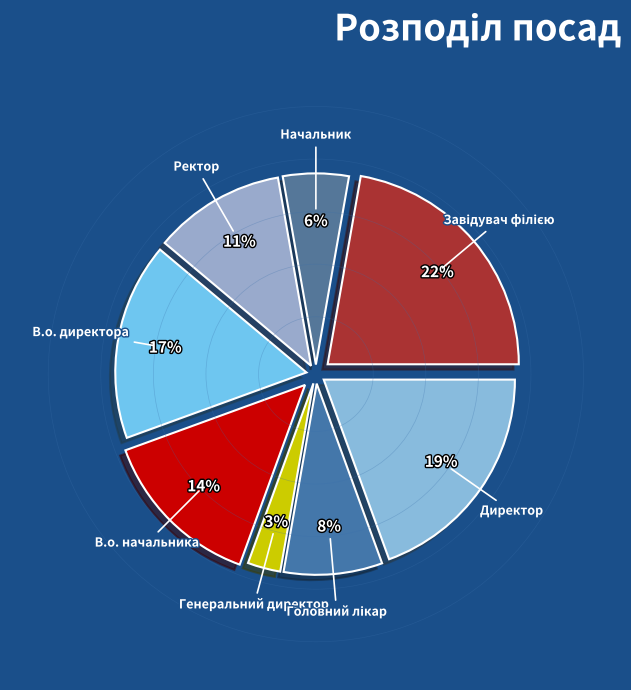

Is there a majority slice in this chart?

No